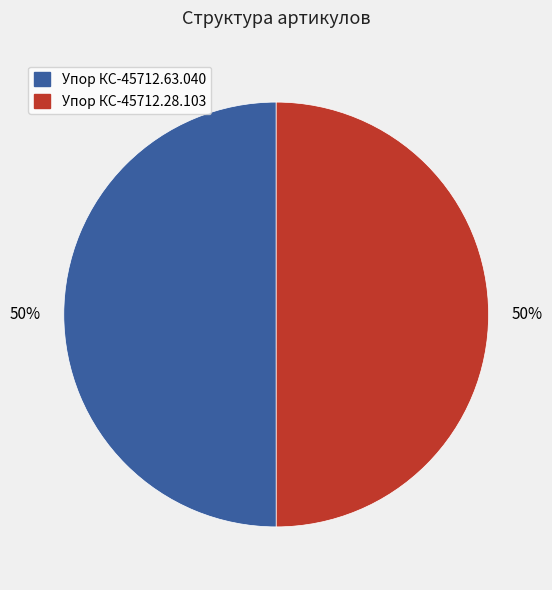

To the nearest percent, what is the combined percentage of Упор КС-45712.28.103 and Упор КС-45712.63.040?

100%